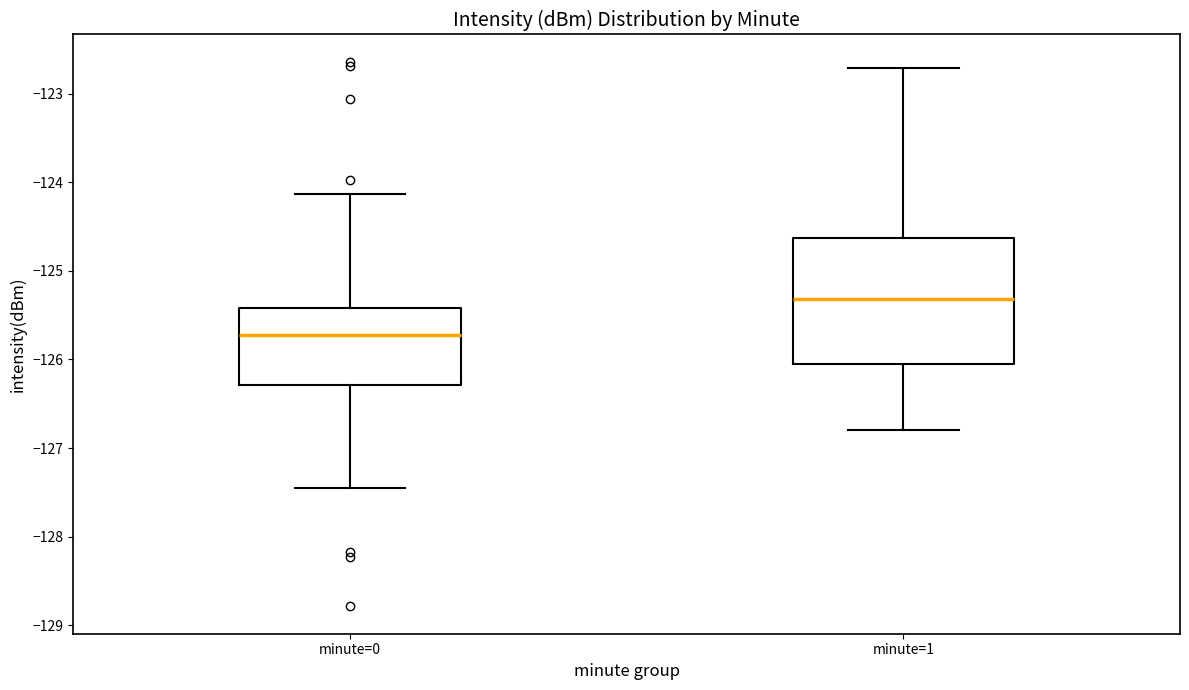

Which box is the tallest, from its lower edge to its upper edge?

minute=1